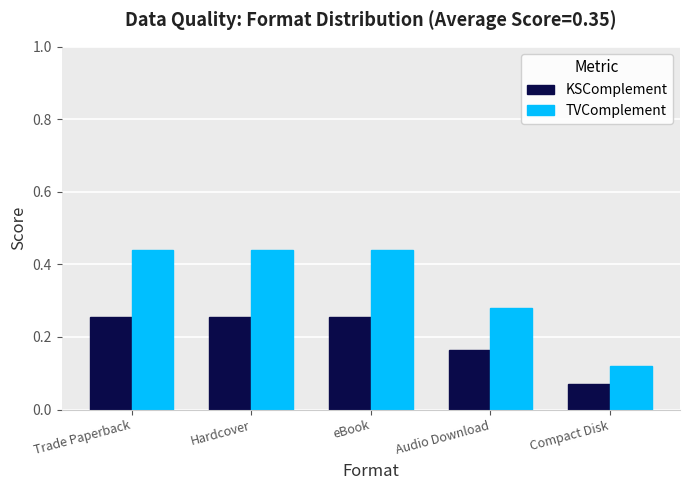

At Audio Download, list the series in order from smallest to largest.

KSComplement, TVComplement